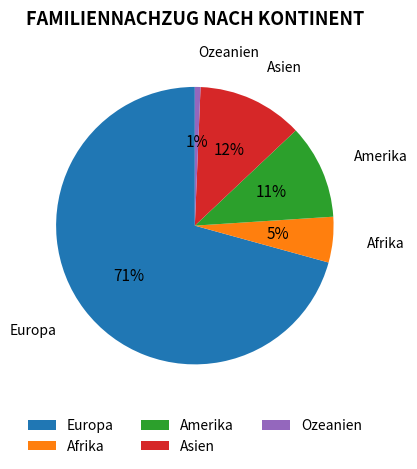

Which has a higher value, Ozeanien or Amerika?

Amerika